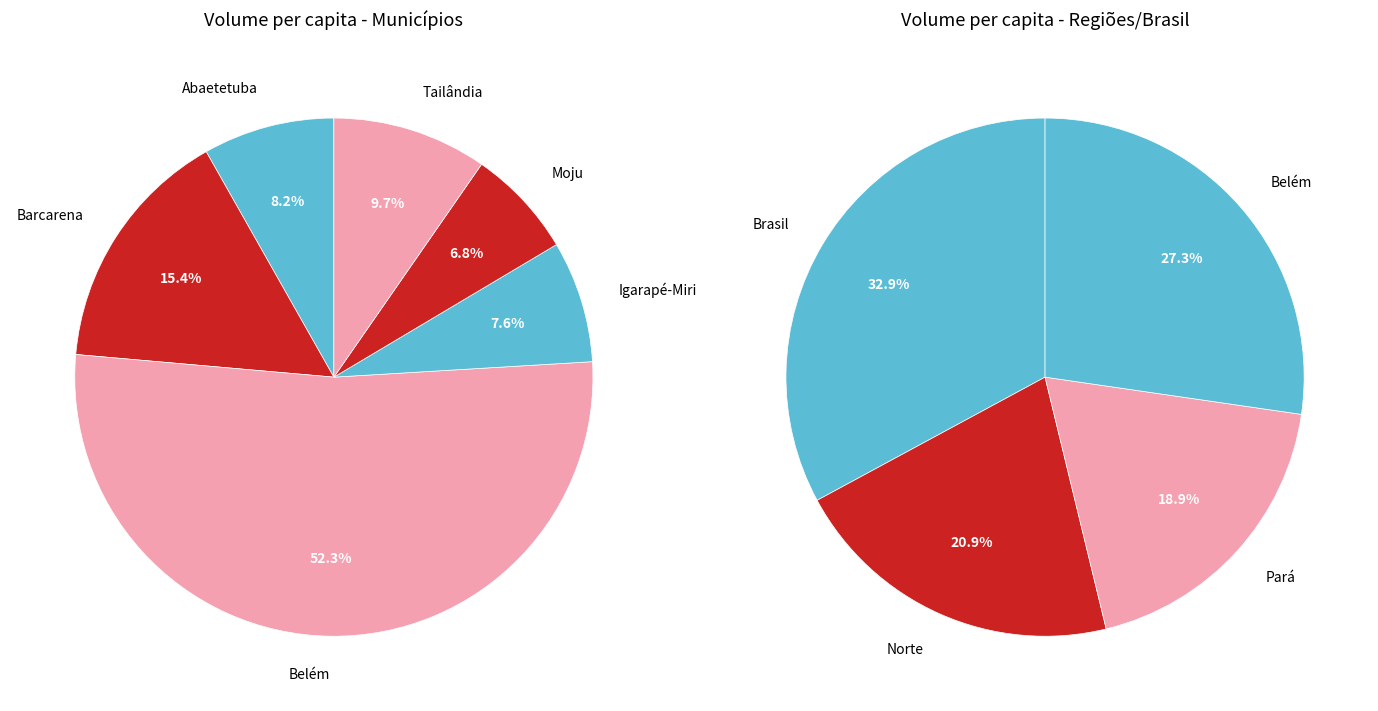

Which has a higher value, Barcarena or Norte?

Norte